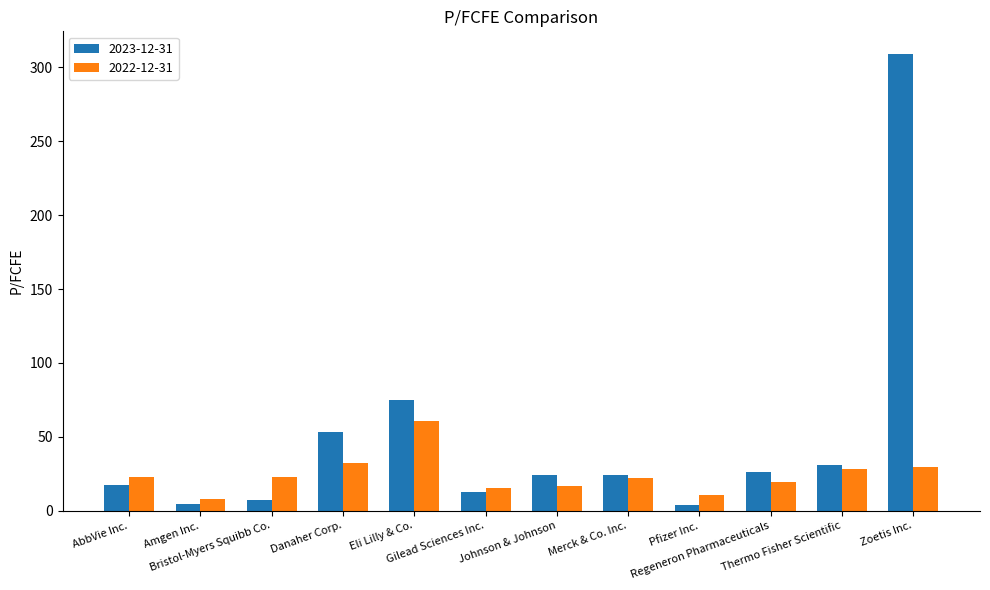

Between AbbVie Inc. and Bristol-Myers Squibb Co., which series saw the biggest shift?

2023-12-31